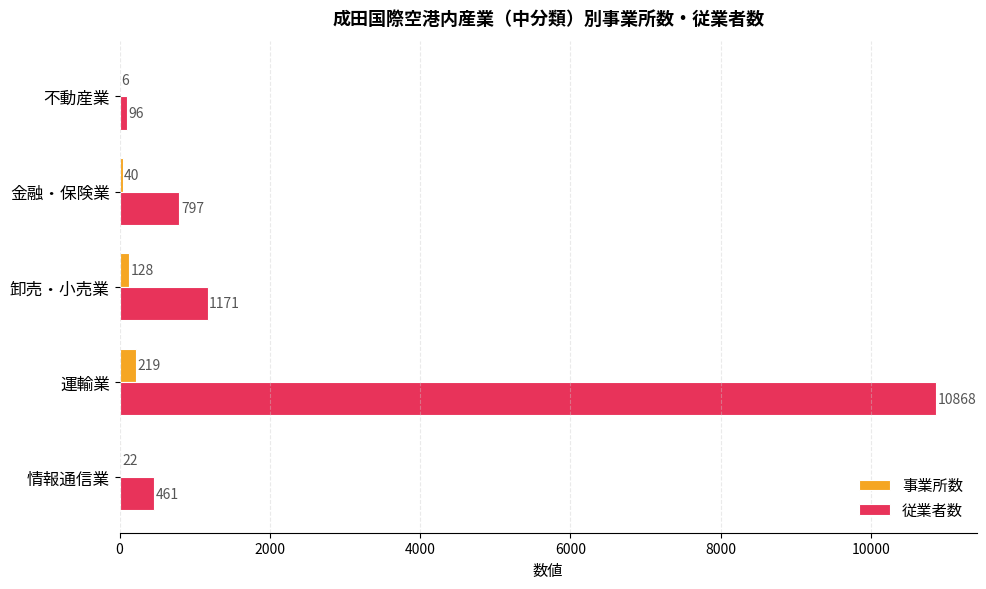

Read the 事業所数 value at 運輸業, to the nearest 5.

220